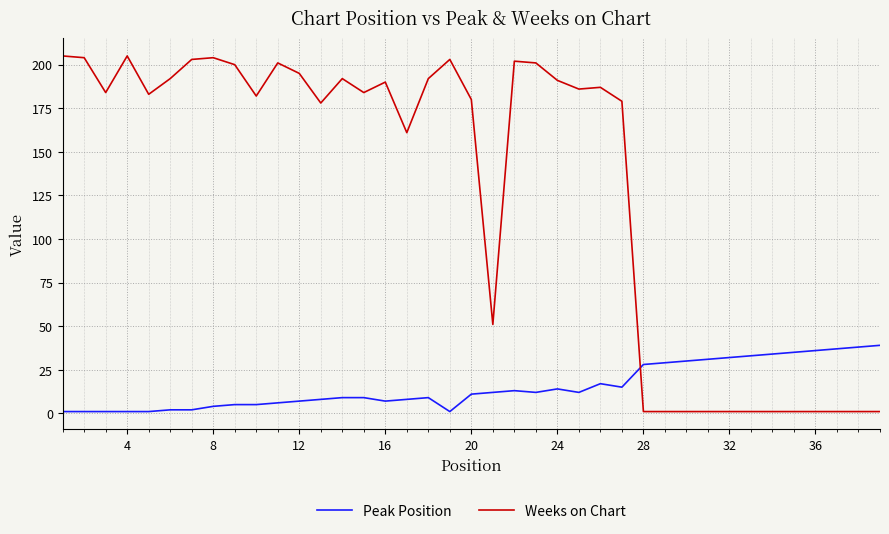

What is the maximum value shown in the chart?

205